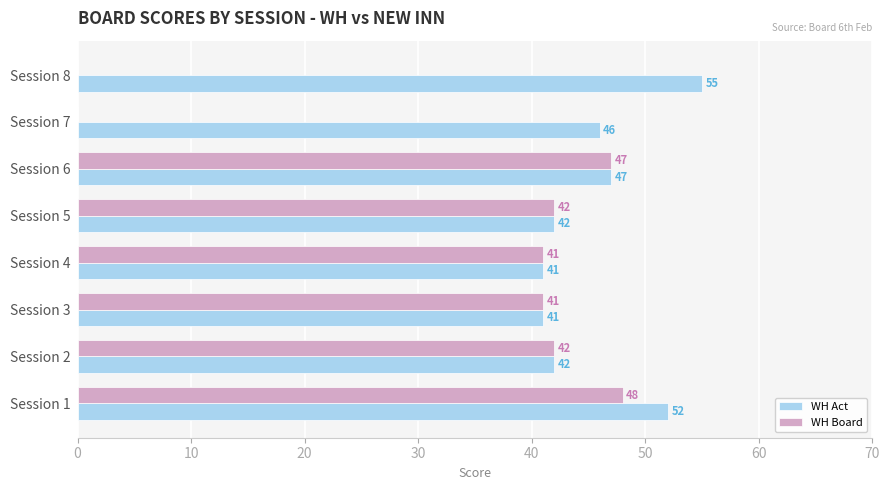

What is the maximum value for WH Board?

48